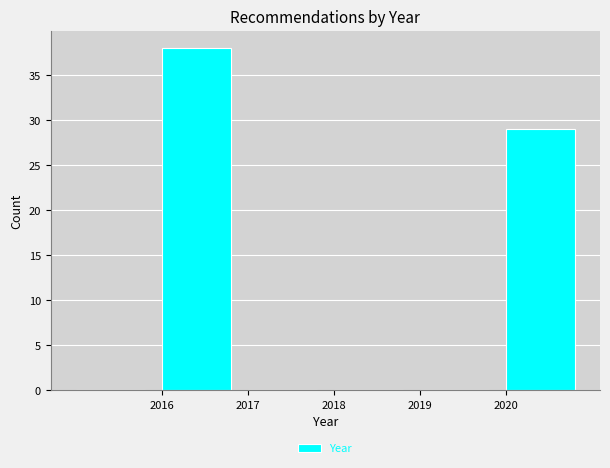

Reading left to right, list every bar in this chart as the range it spans on the x-axis followed by its height. The values are not printed on the chart, so give them approximately, as read against the axis.

2015 to 2016: 0
2016 to 2017: 38
2017 to 2018: 0
2018 to 2019: 0
2019 to 2020: 0
2020 to 2021: 29